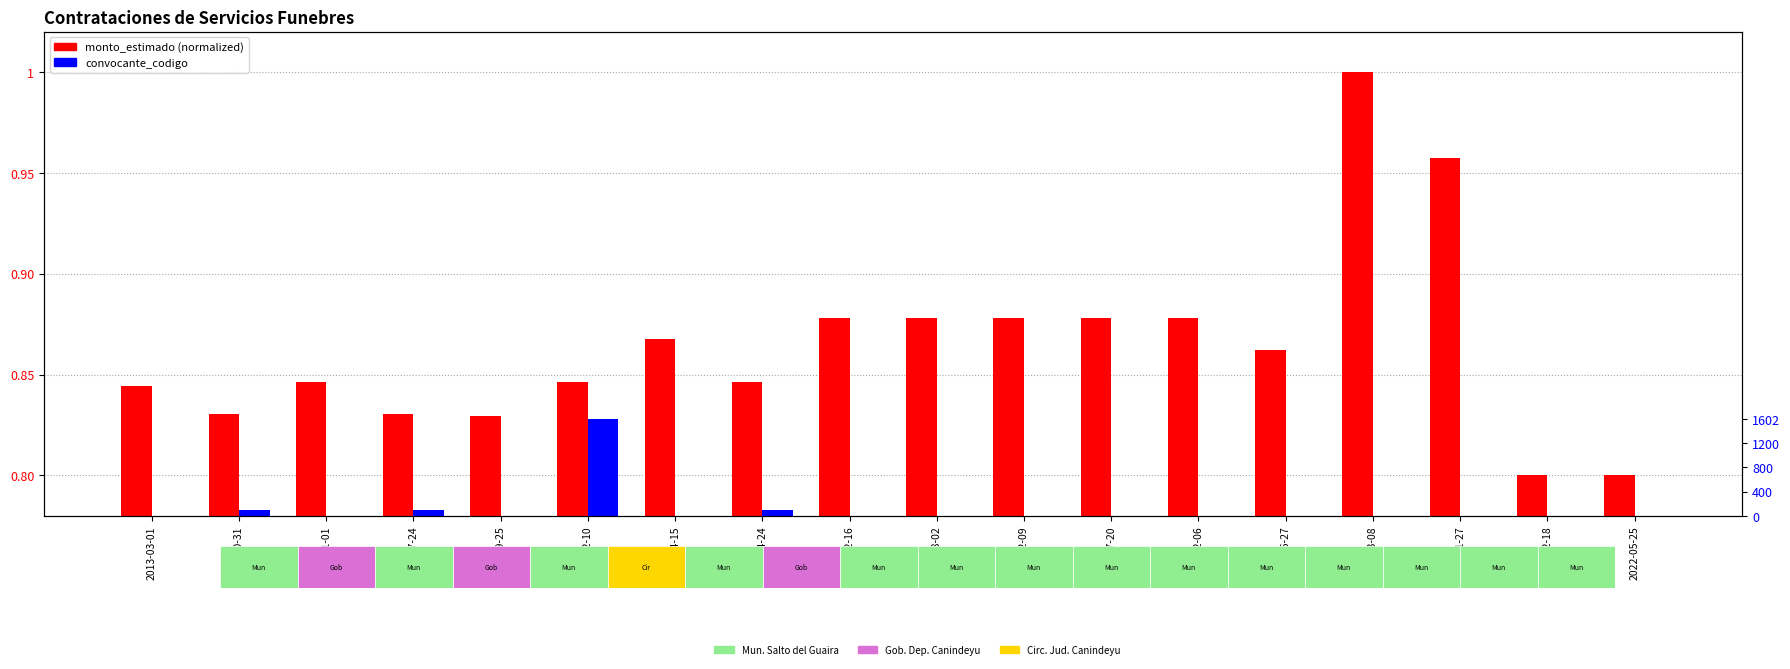

Rank the series by their maximum value, from highest to lowest.

convocante_codigo, monto_estimado (normalized)